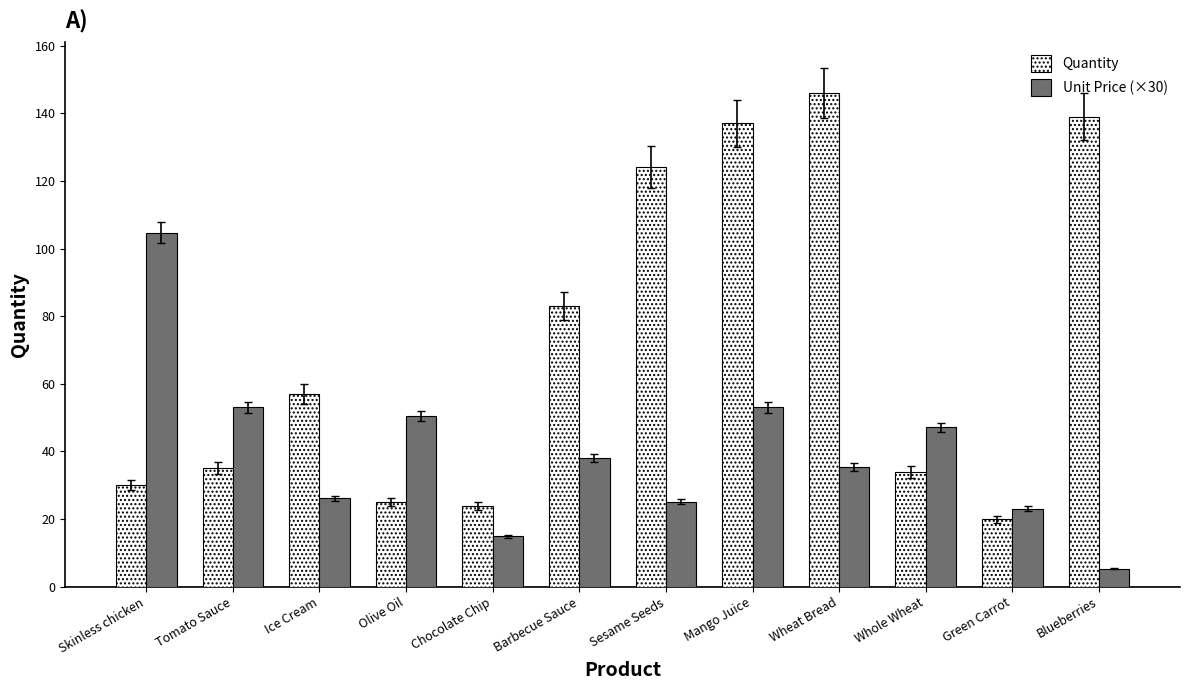

What are all the series names shown in the legend?

Quantity, Unit Price (×30)